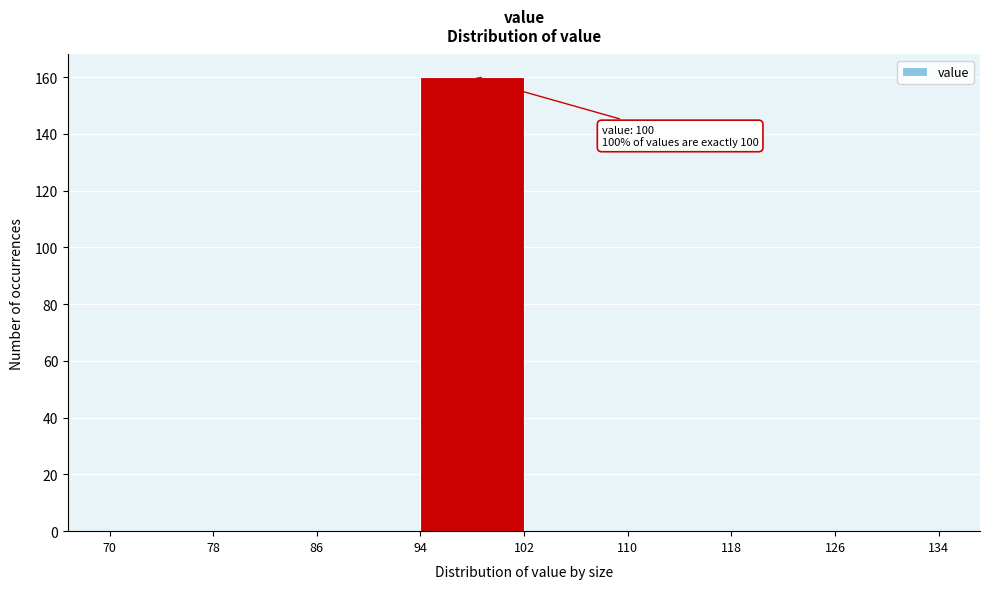

Which range on the x-axis has the tallest bar?

94 to 102